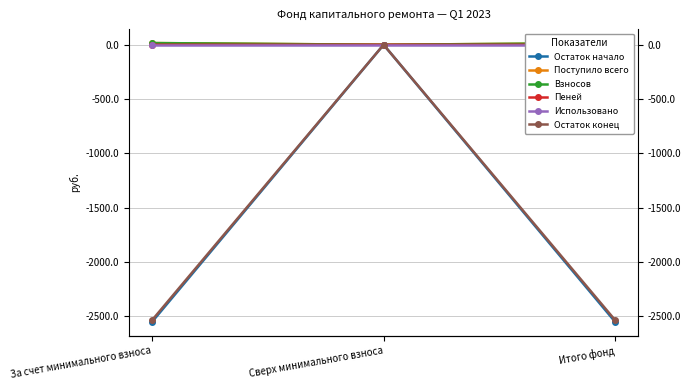

What is the difference between the maximum and minimum values in the Остаток конец series?

2534.9